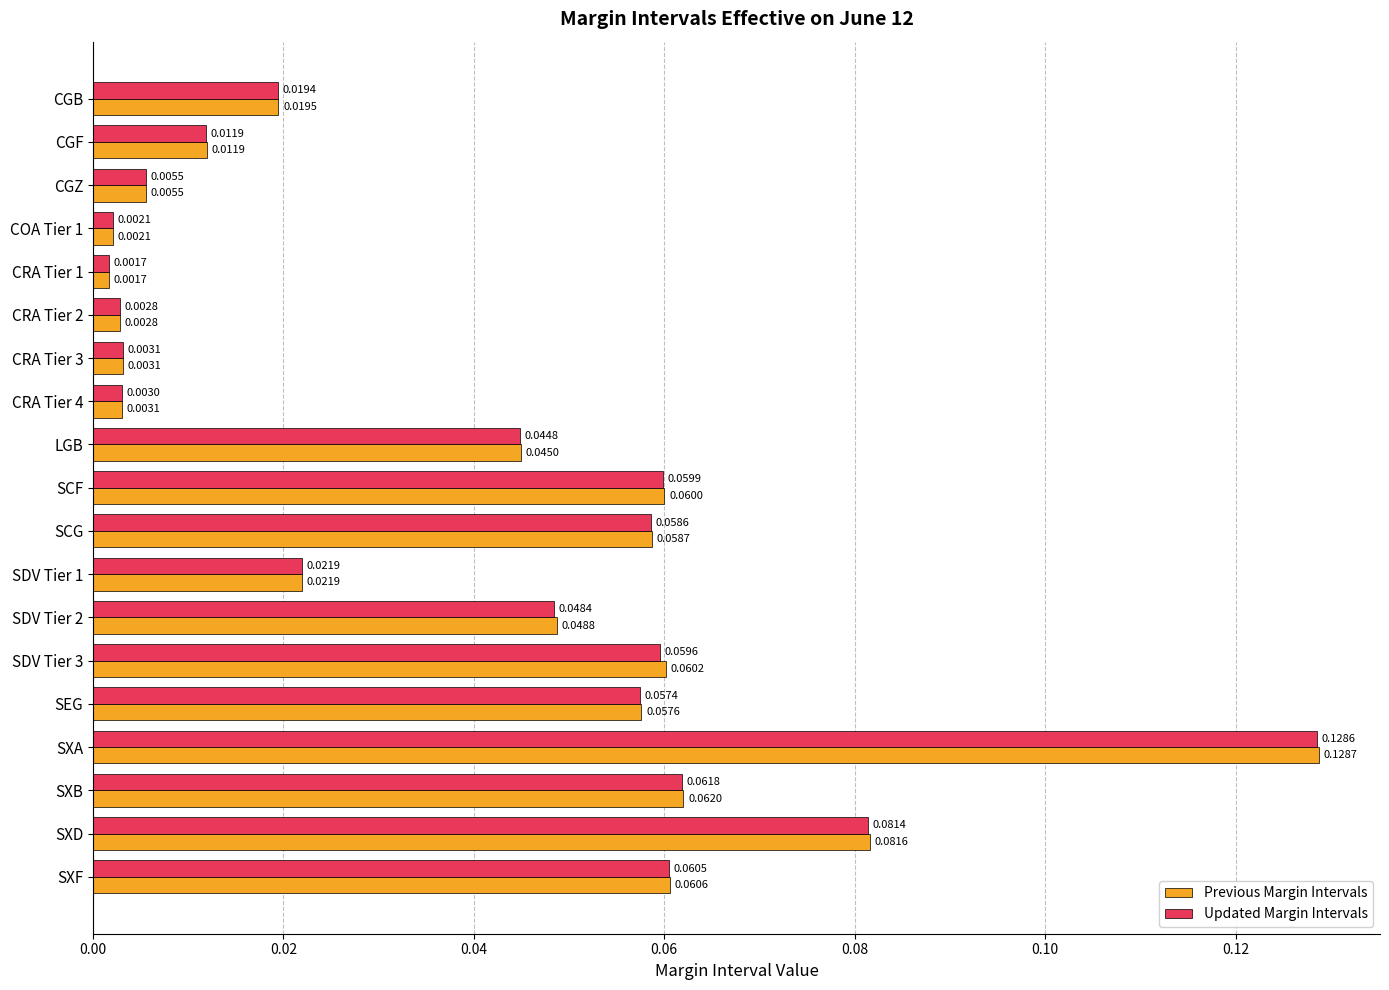

List the labels in order of Updated Margin Intervals value, smallest first.

CRA Tier 1, COA Tier 1, CRA Tier 2, CRA Tier 4, CRA Tier 3, CGZ, CGF, CGB, SDV Tier 1, LGB, SDV Tier 2, SEG, SCG, SDV Tier 3, SCF, SXF, SXB, SXD, SXA